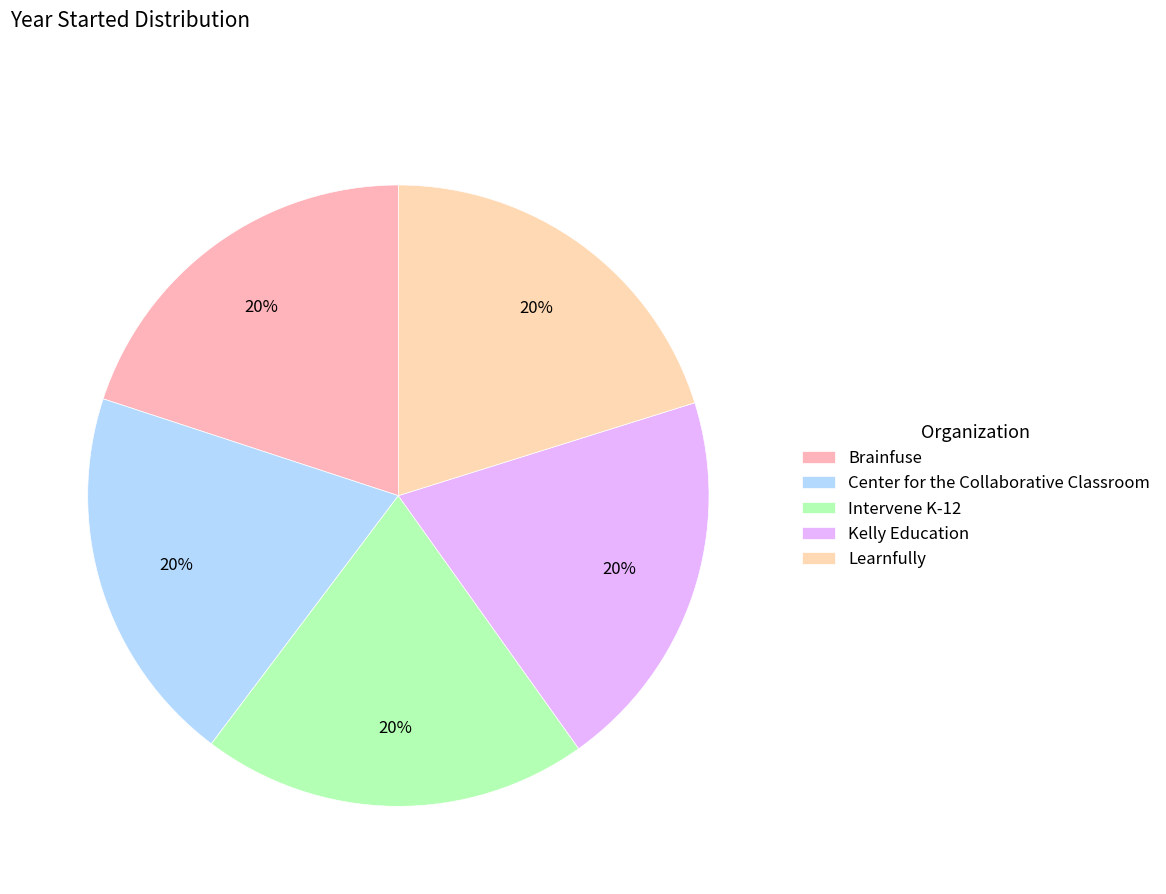

Is it true that Intervene K-12 is 26% of the pie?

False